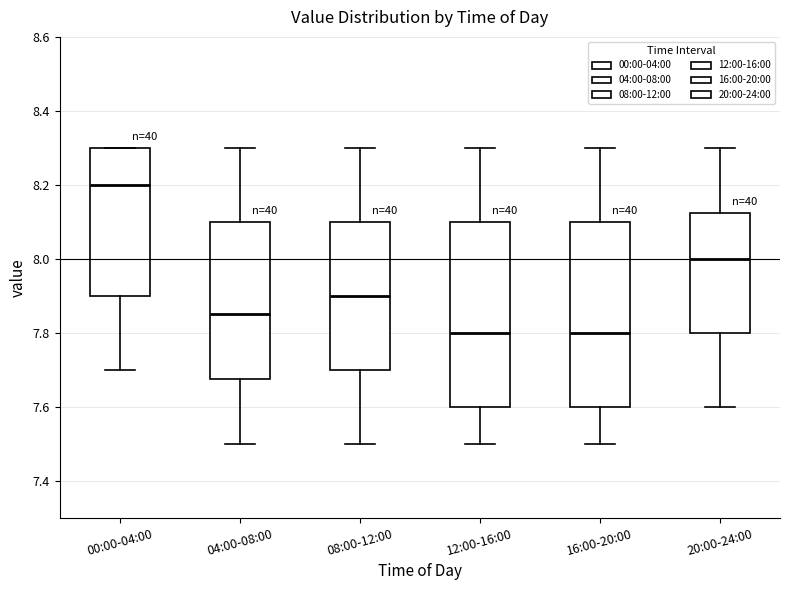

Reading left to right, transcribe this box plot: for each box, give where its median line is, the range the box spans, and where its two whiskers end, as read against the y-axis. The values are not printed on the chart, so give them approximately, as read against the axis.

00:00-04:00: median 8.20, box 7.90 to 8.30, whiskers 7.70 to 8.30
04:00-08:00: median 7.86, box 7.68 to 8.10, whiskers 7.50 to 8.30
08:00-12:00: median 7.90, box 7.70 to 8.10, whiskers 7.50 to 8.30
12:00-16:00: median 7.80, box 7.60 to 8.10, whiskers 7.50 to 8.30
16:00-20:00: median 7.80, box 7.60 to 8.10, whiskers 7.50 to 8.30
20:00-24:00: median 8.00, box 7.80 to 8.12, whiskers 7.60 to 8.30